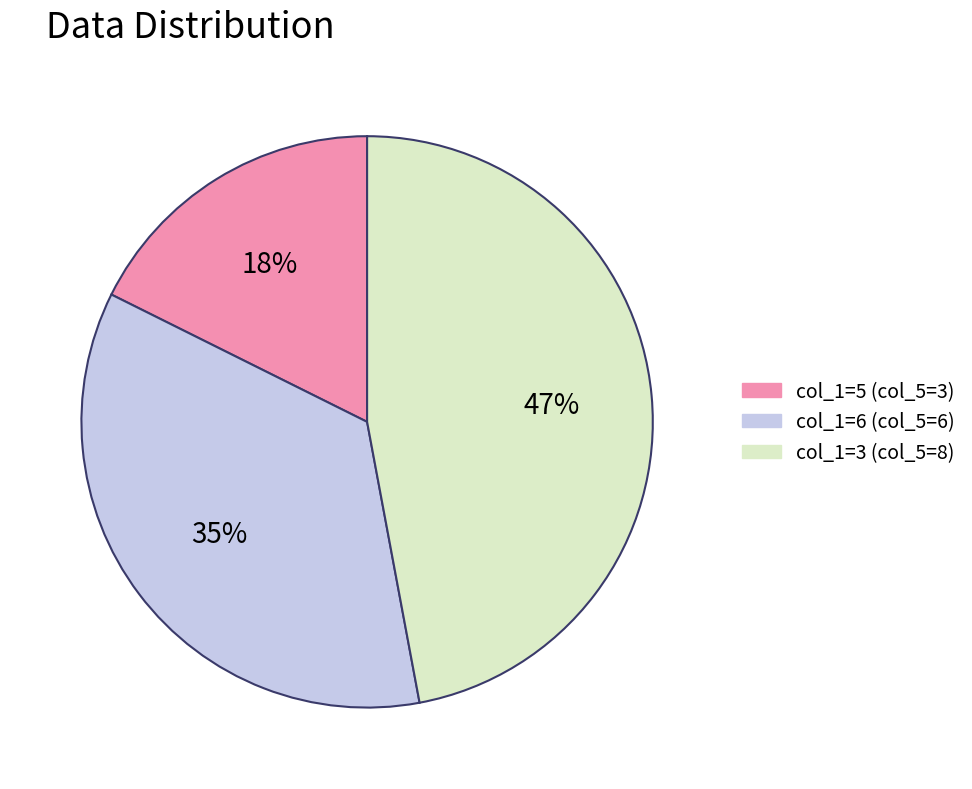

To the nearest percent, what is the difference between the largest and smallest slice percentages?

29%